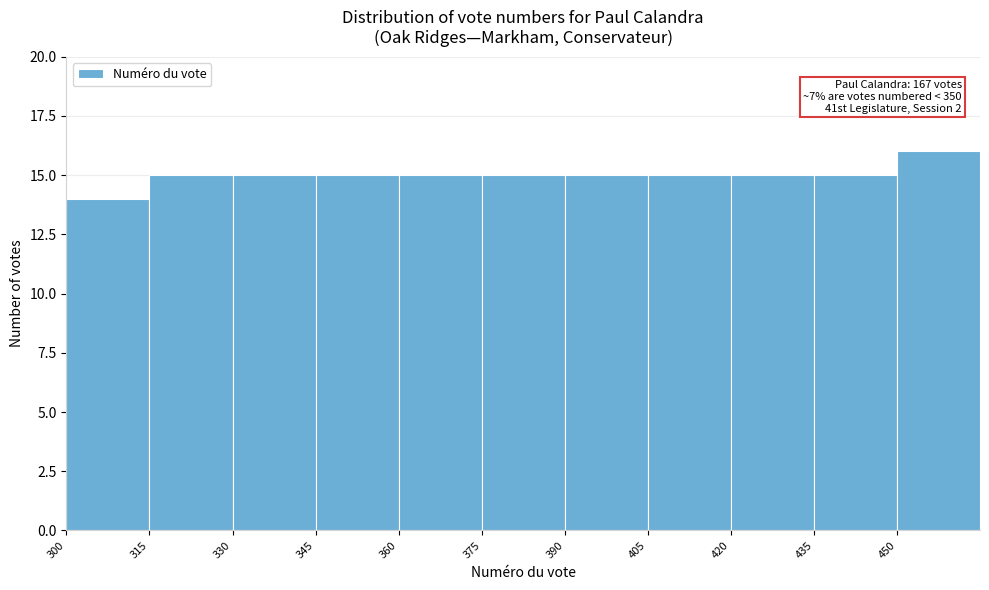

Which range on the x-axis has the tallest bar?

450 to 465